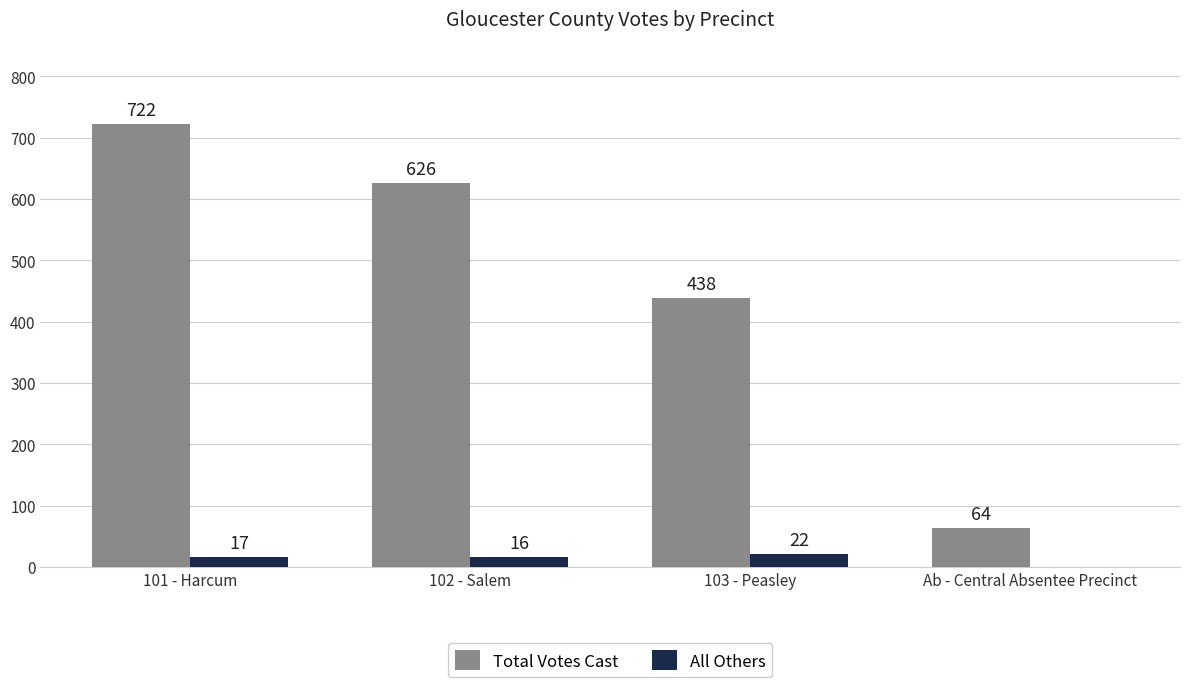

Reading left to right, extract all data points from this chart.

Total Votes Cast: 722	626	438	64
All Others: 17	16	22	0